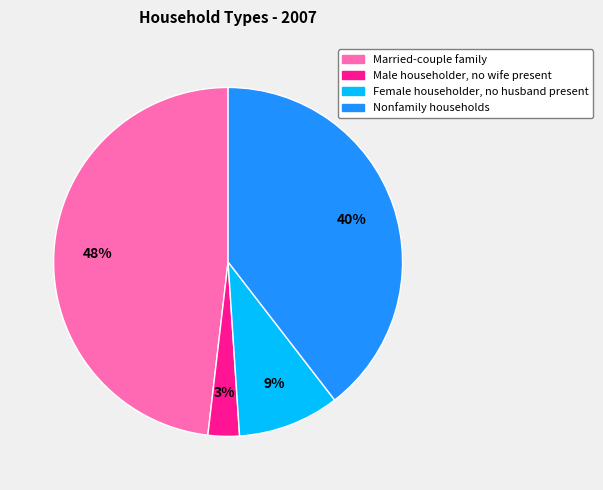

To the nearest percent, what is the average slice percentage?

25%